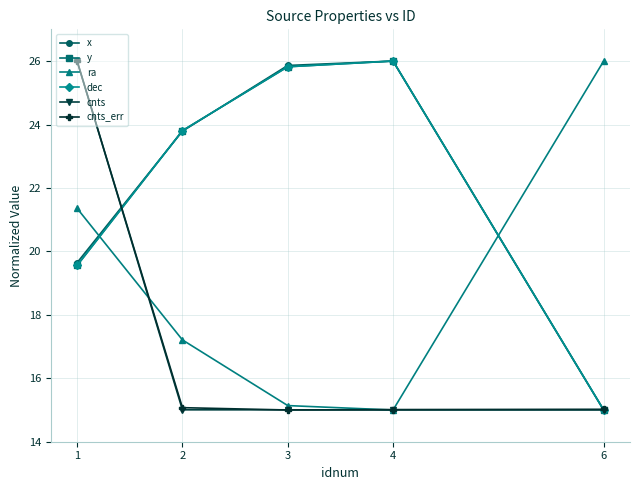

What is the approximate value of dec at 3?

25.8